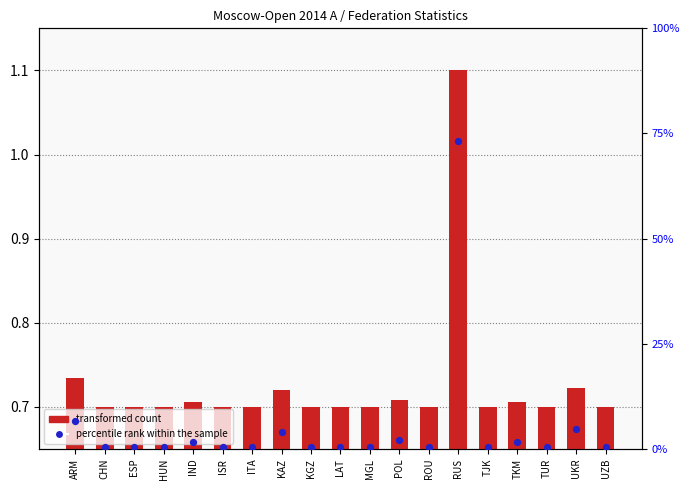

Which series has the largest total across all categories?

percentile rank within the sample